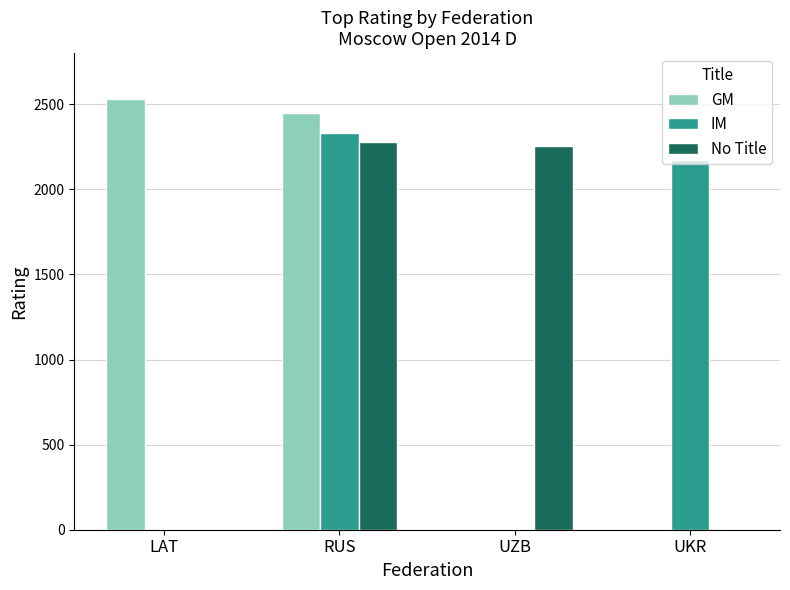

True or false: IM has a value of -1103 at LAT.

False